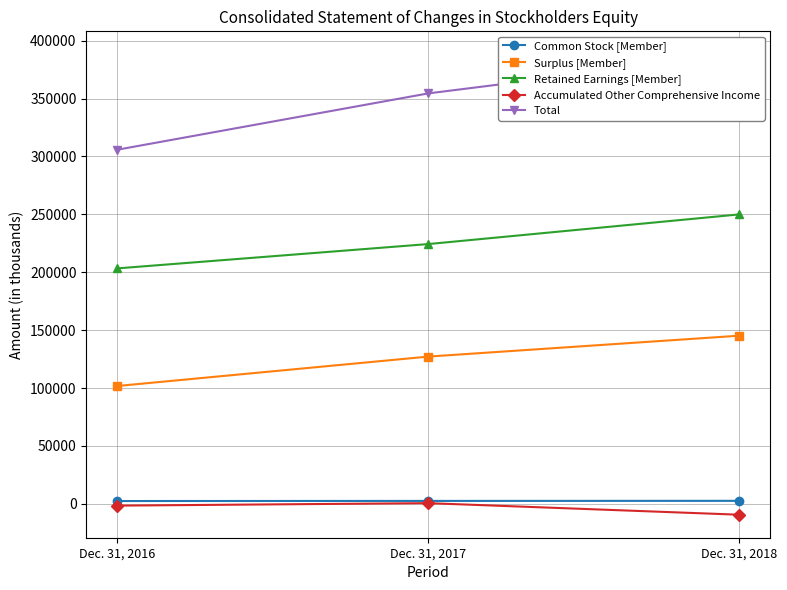

List the labels in order of Retained Earnings [Member] value, smallest first.

Dec. 31, 2016, Dec. 31, 2017, Dec. 31, 2018